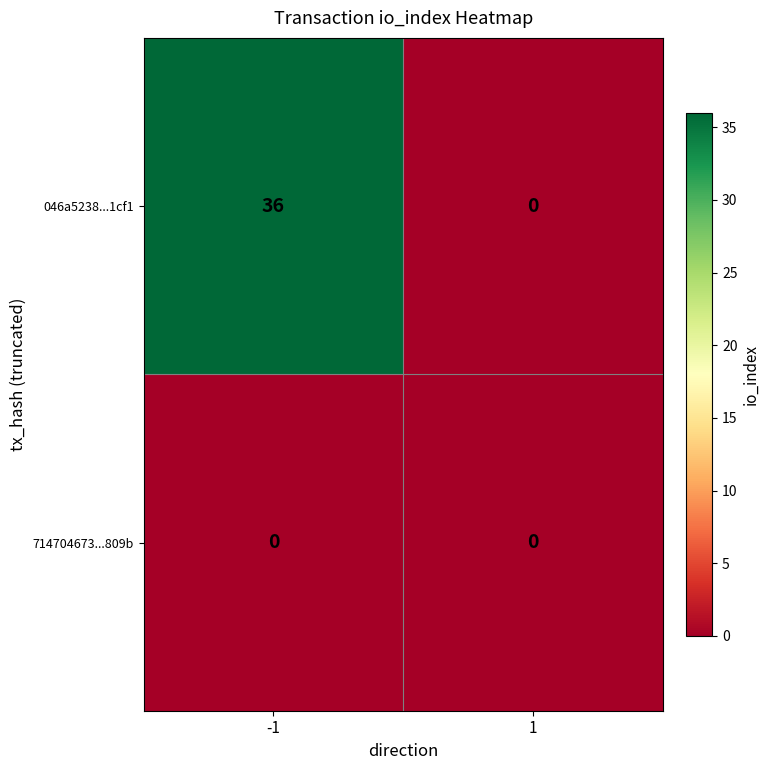

Is it true that 046a5238...1cf1 equals 0 at 1?

True